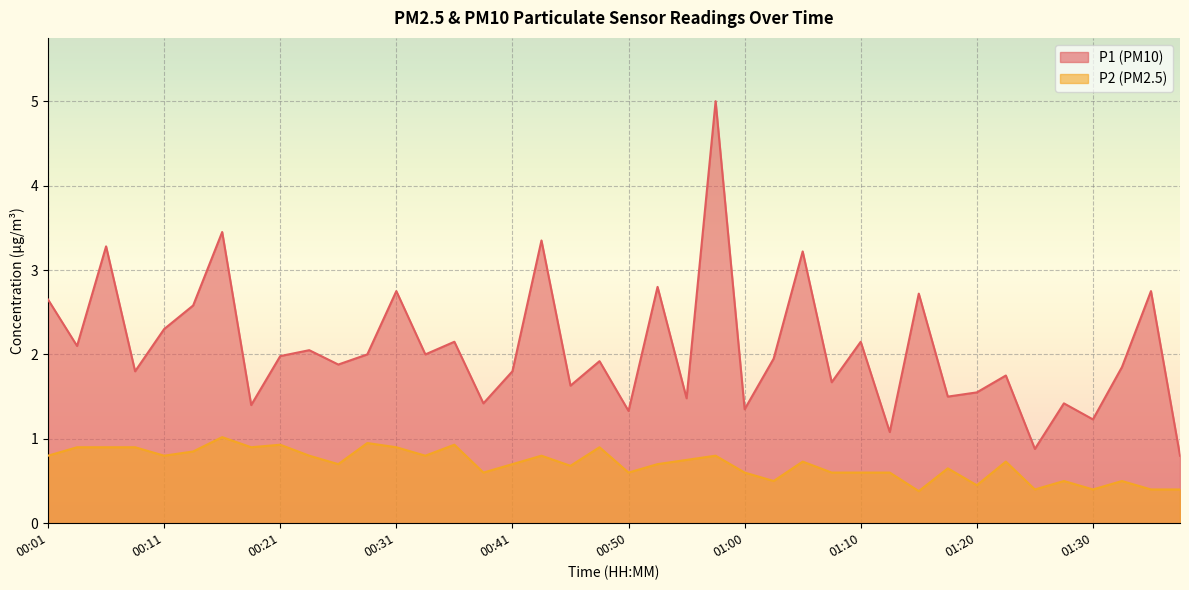

What is the sum of the P1 values at 01:15 and 00:28?

4.7